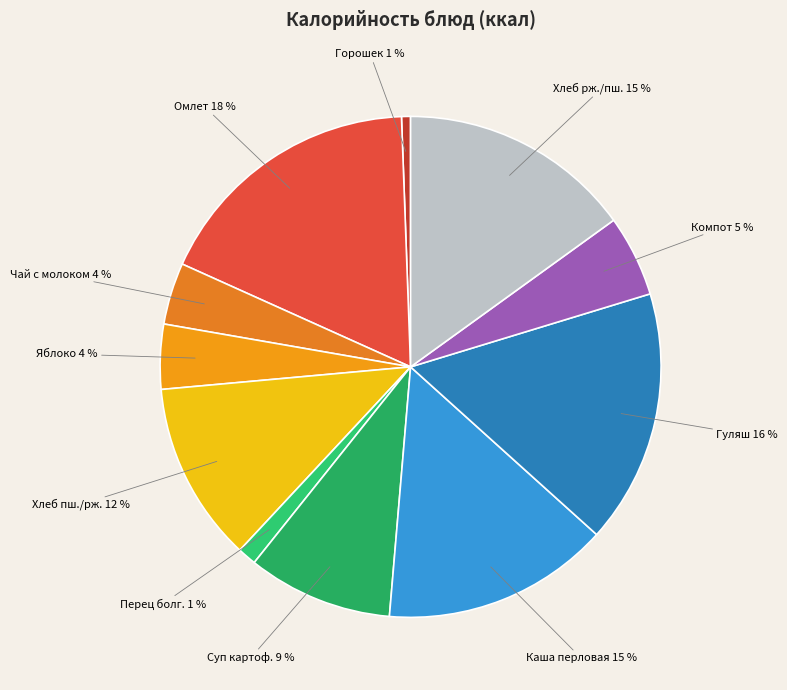

Does Хлеб пш./рж. represent more than half of the total?

No